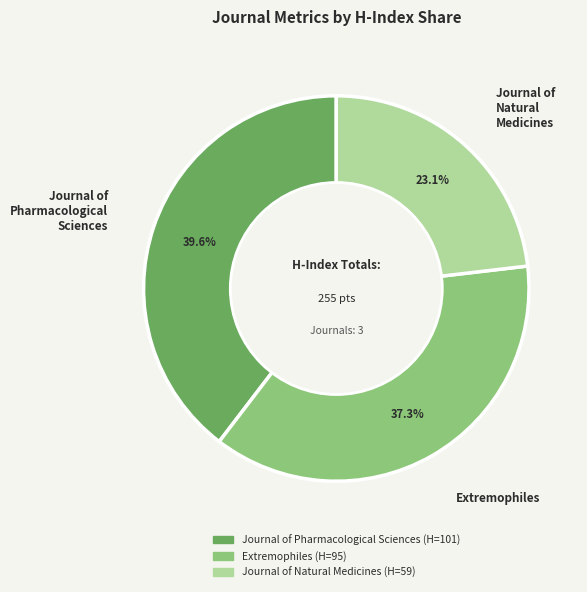

Is the sum of Journal of Natural Medicines and Extremophiles greater than half?

Yes